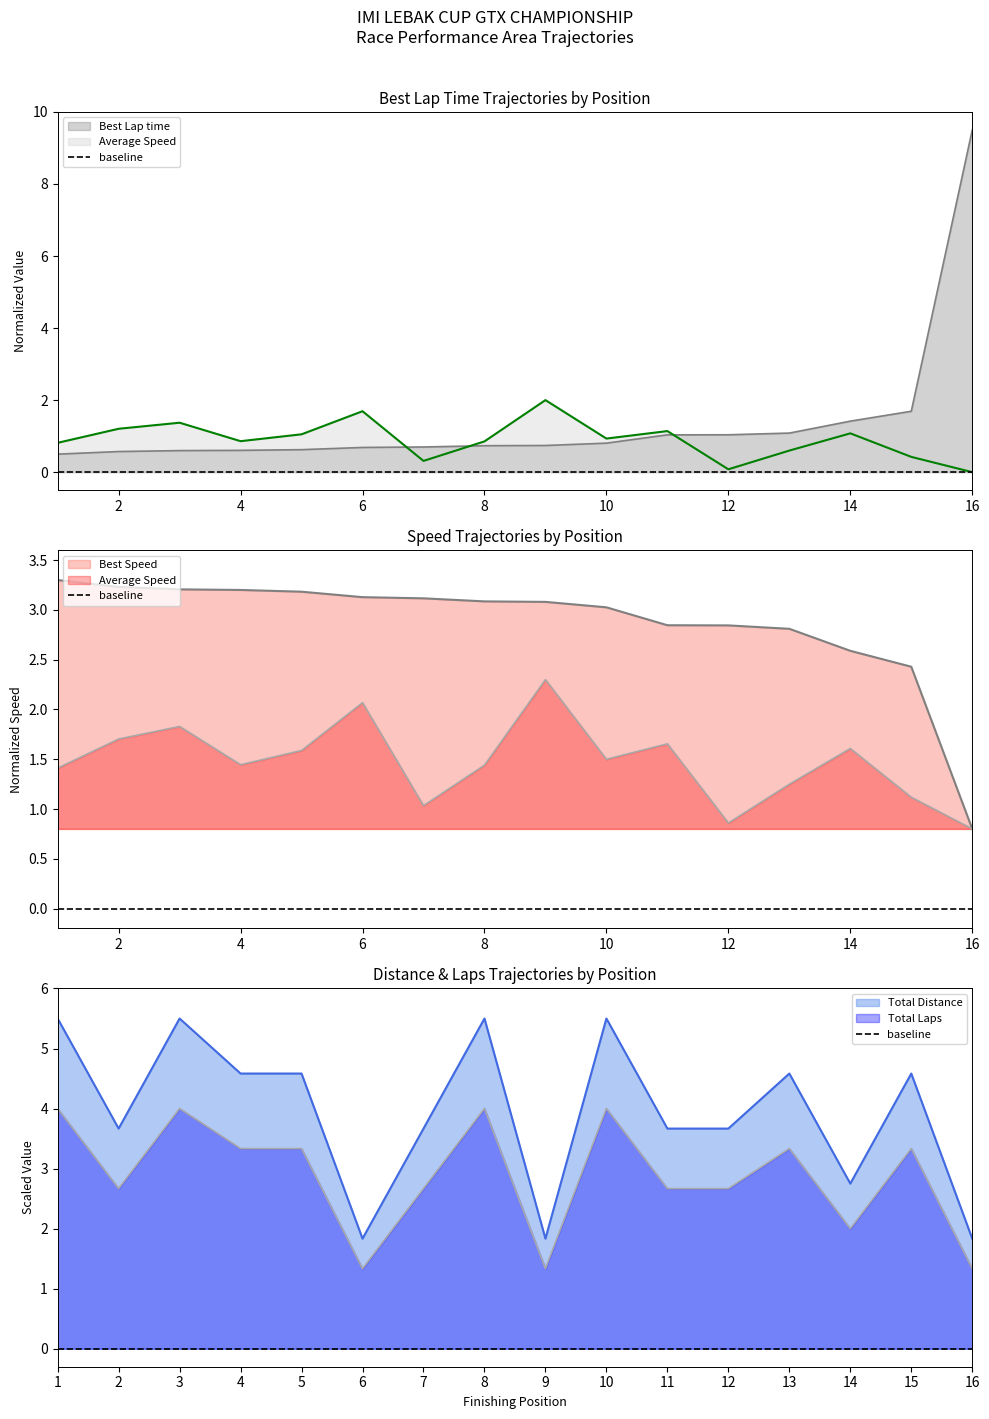

Is it true that Best Lap time equals 0.7 at M RIDWAN?

True